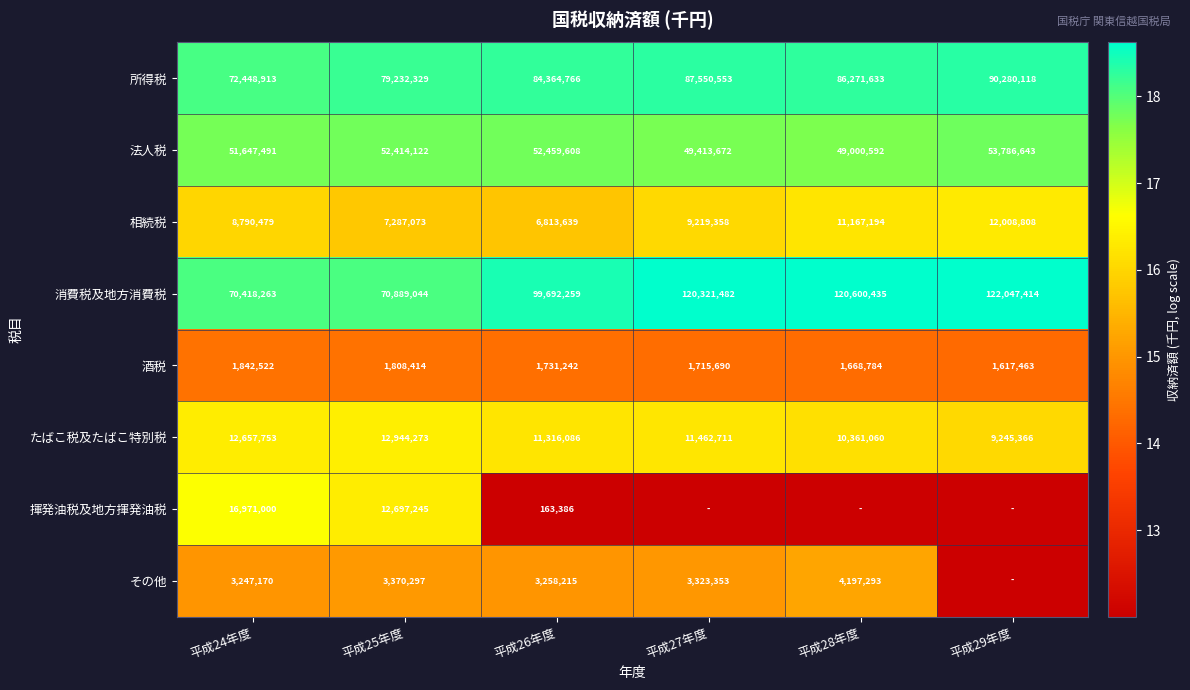

Which series changed the most between 平成24年度 and 平成25年度?

所得税